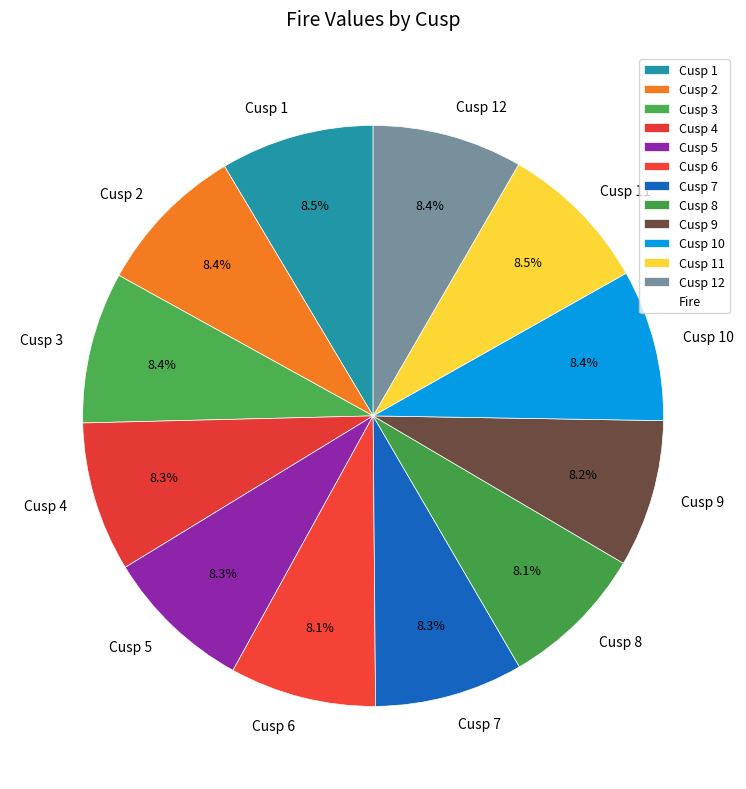

What percentage do Cusp 5 and Cusp 9 together represent?

16.5%